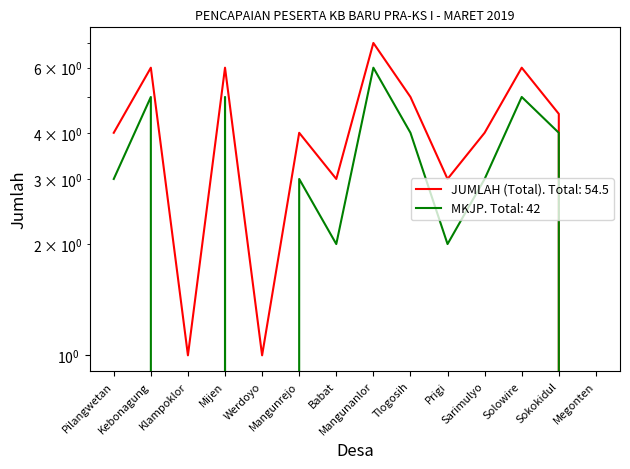

Reading right to left, list all the values displayed in this chart.

JUMLAH (Total): Megonten=0.0	Sokokidul=4.5	Solowire=6.0	Sarimulyo=4.0	Prigi=3.0	Tlogosih=5.0	Mangunanlor=7.0	Babat=3.0	Mangunrejo=4.0	Werdoyo=1.0	Mijen=6.0	Klampoklor=1.0	Kebonagung=6.0	Pilangwetan=4.0
MKJP: Megonten=0.0	Sokokidul=4.0	Solowire=5.0	Sarimulyo=3.0	Prigi=2.0	Tlogosih=4.0	Mangunanlor=6.0	Babat=2.0	Mangunrejo=3.0	Werdoyo=0.0	Mijen=5.0	Klampoklor=0.0	Kebonagung=5.0	Pilangwetan=3.0